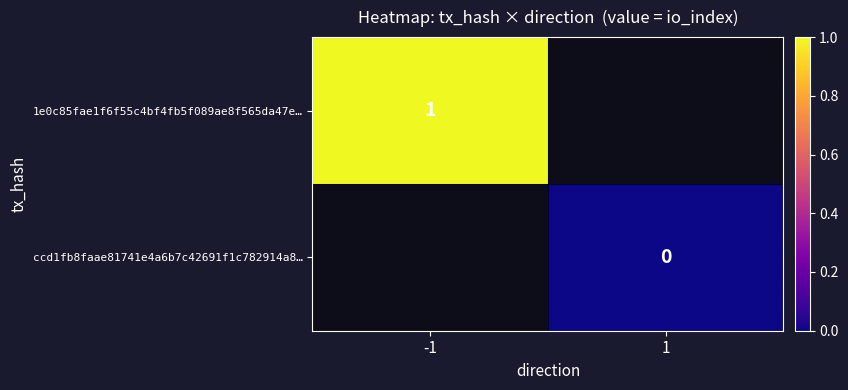

Is the value of 1e0c85fae1f6f55c4bf4fb5f089ae8f565da47e… at -1 greater than the value of ccd1fb8faae81741e4a6b7c42691f1c782914a8… at 1?

Yes